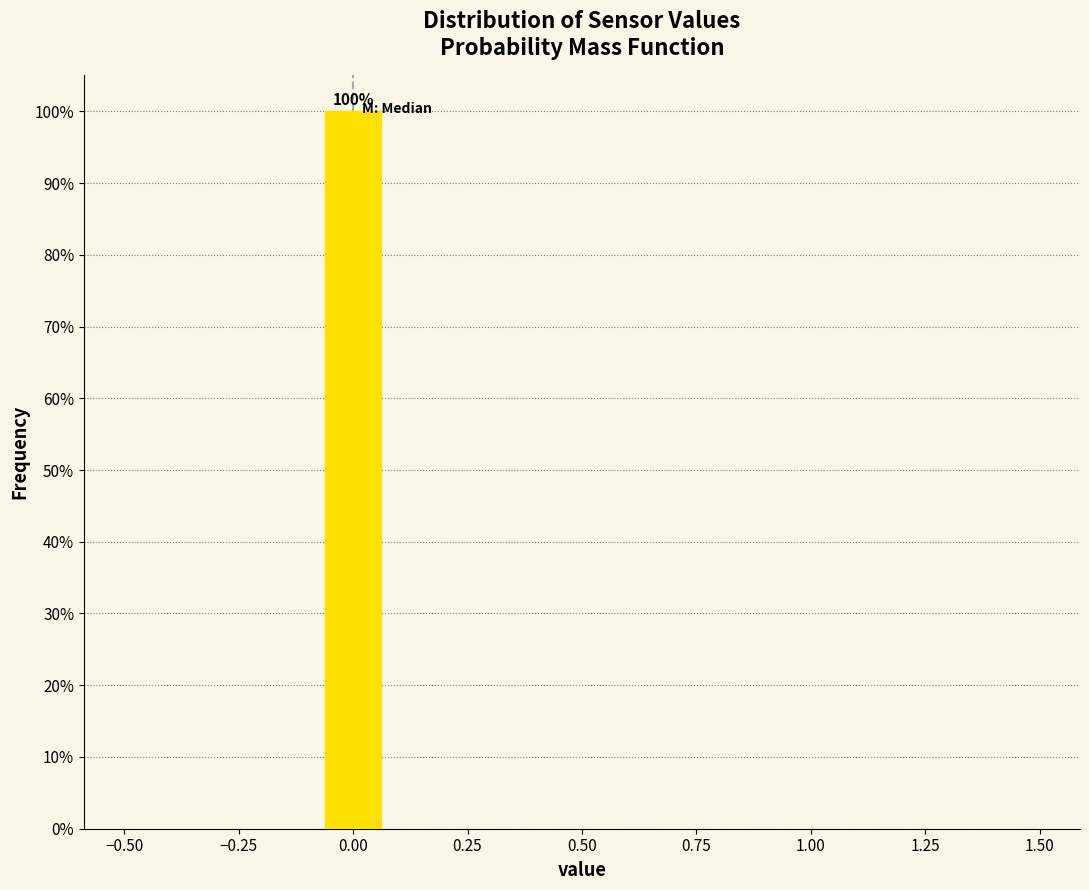

Around what value on the x-axis is the tallest bar? Give the approximate position of its centre, as read against the axis.

0.00